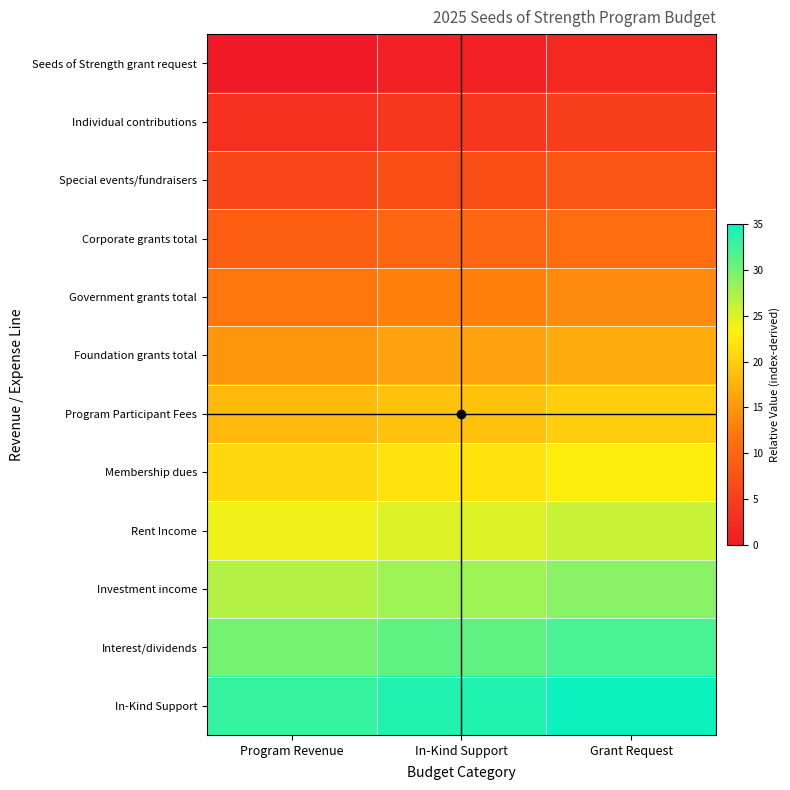

At which category does the chart reach its peak across all series?

Grant Request